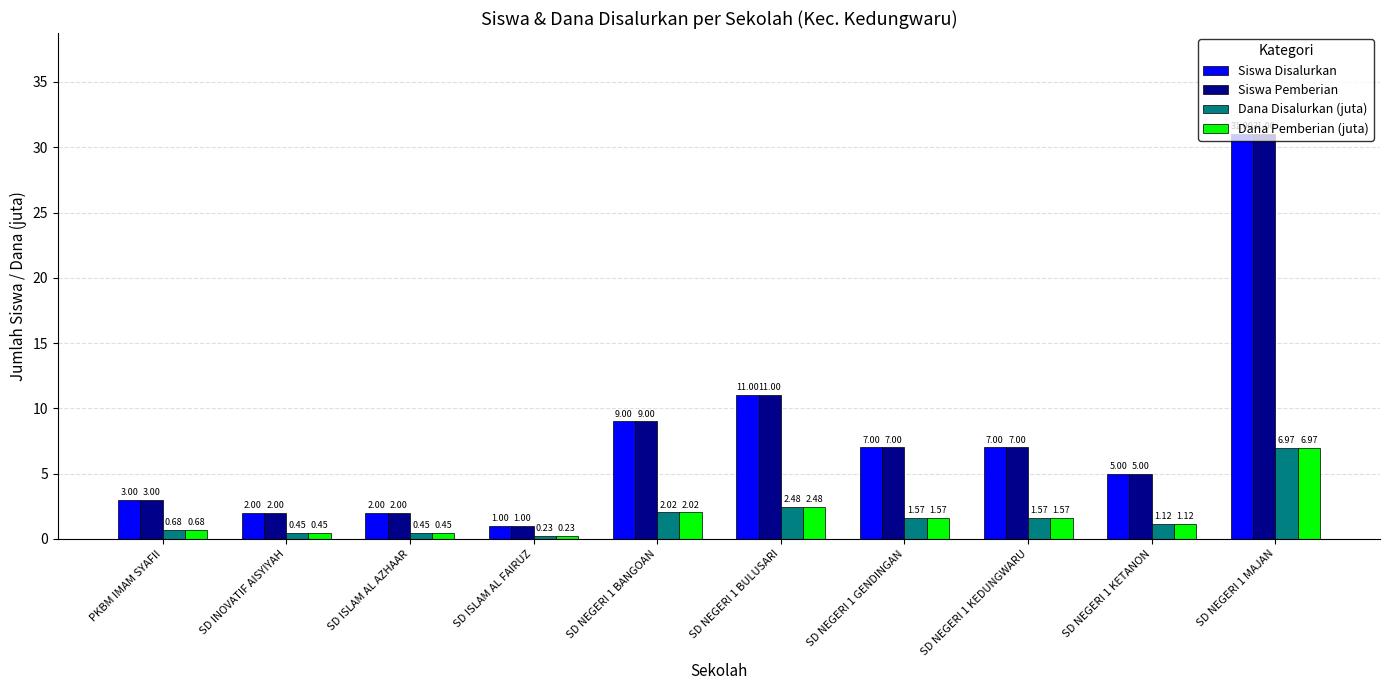

What is the average value of the Siswa Disalurkan series?

7.8